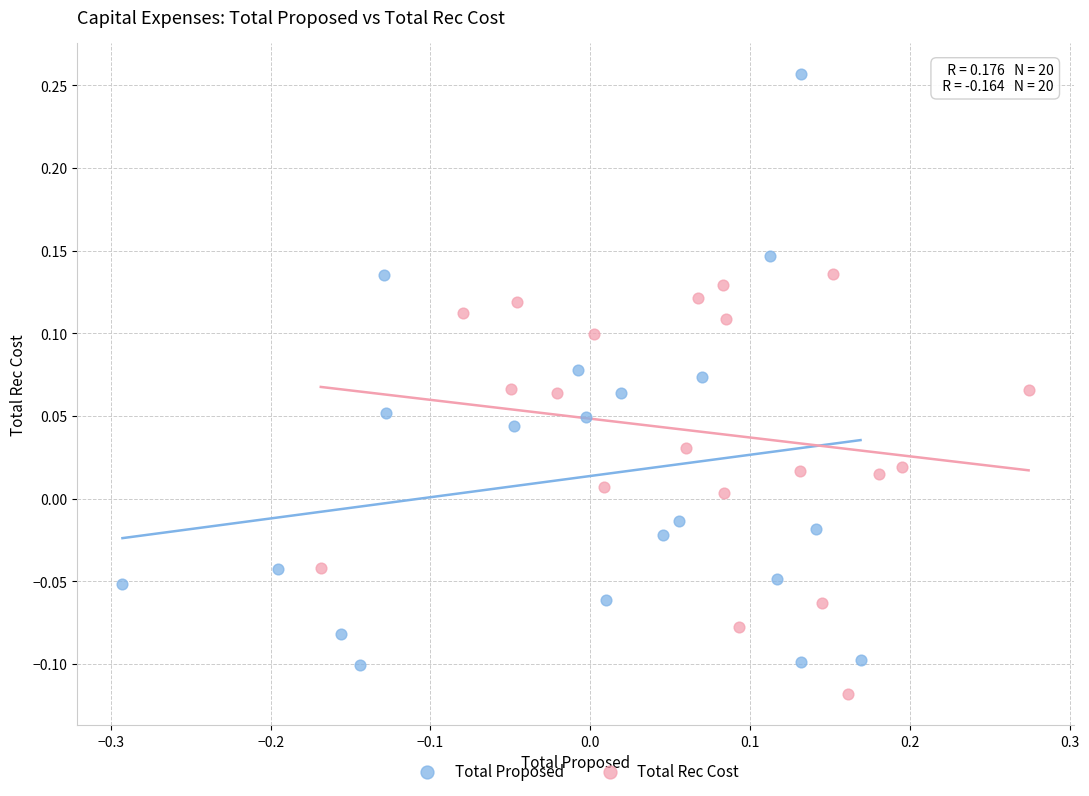

What are all the series names shown in the legend?

Total Proposed, Total Rec Cost